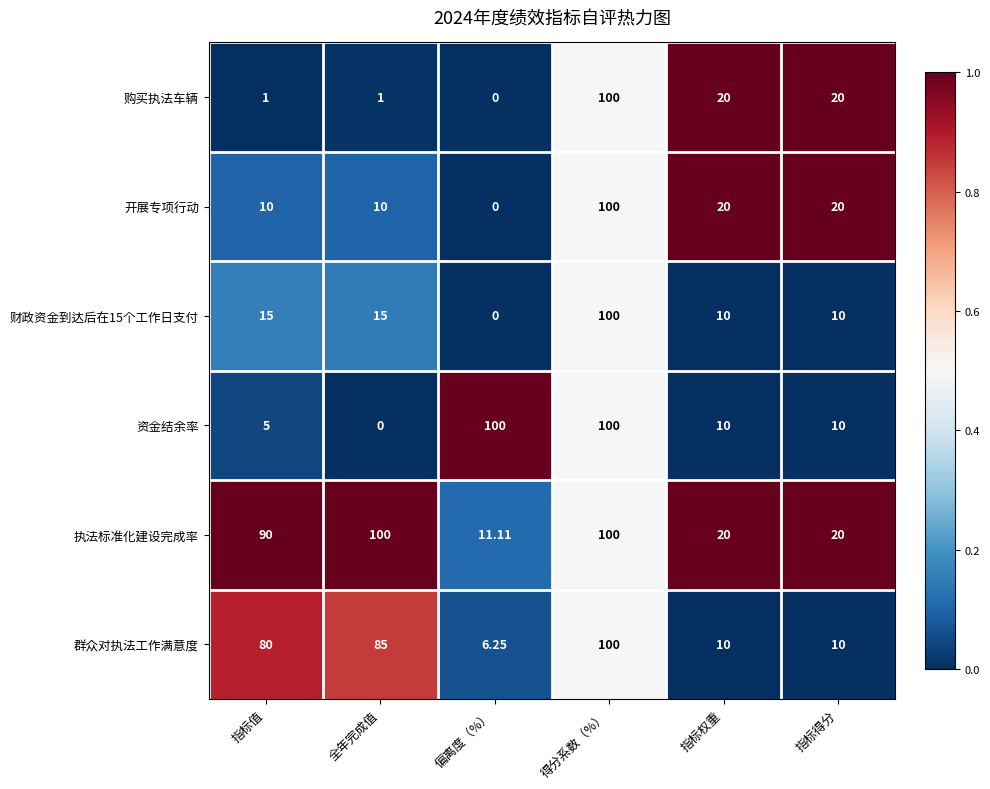

What is the maximum value shown in the chart?

100.0